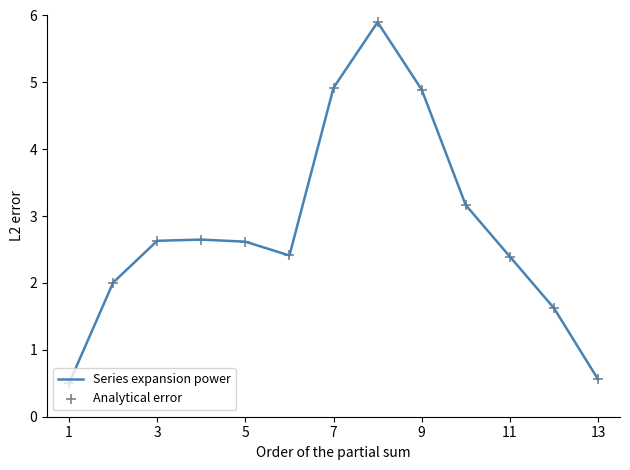

Is it true that Series expansion power equals 0.2 at 13?

False